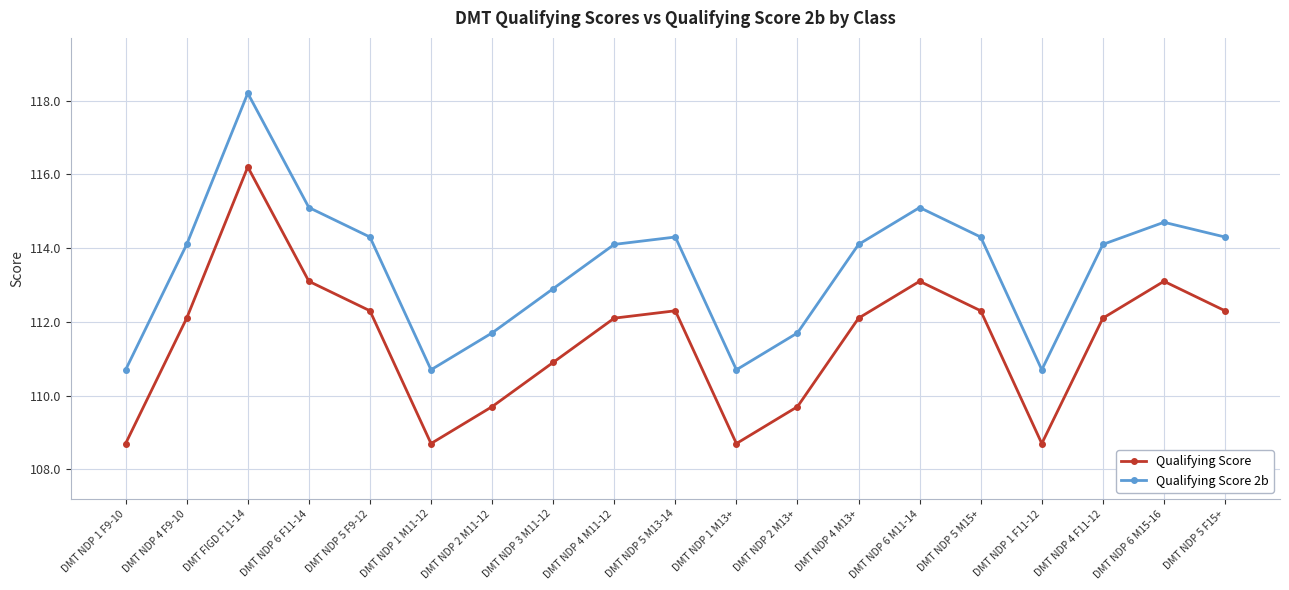

What is the difference between the maximum and minimum values in the Qualifying Score 2b series?

7.5